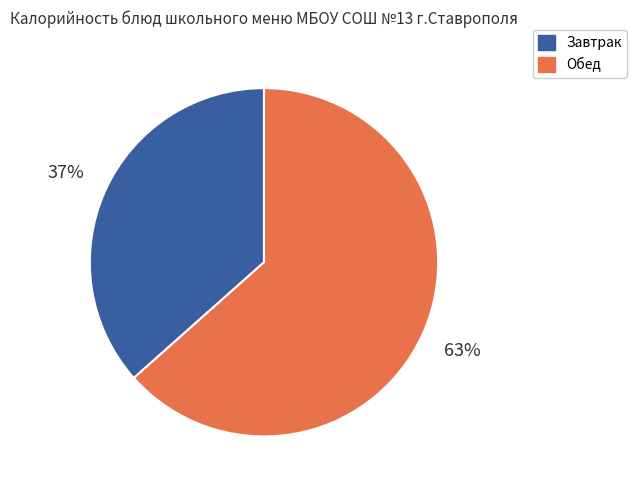

How many segments does this pie chart have?

2